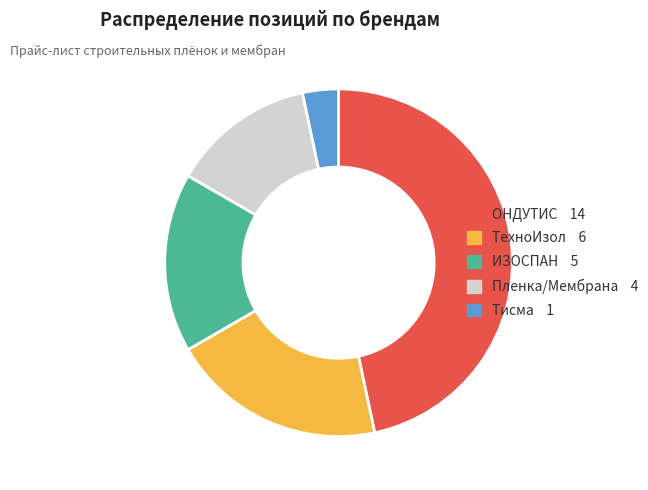

Approximately how many times larger is the value at Пленка/Мембрана compared to Тисма?

4.0